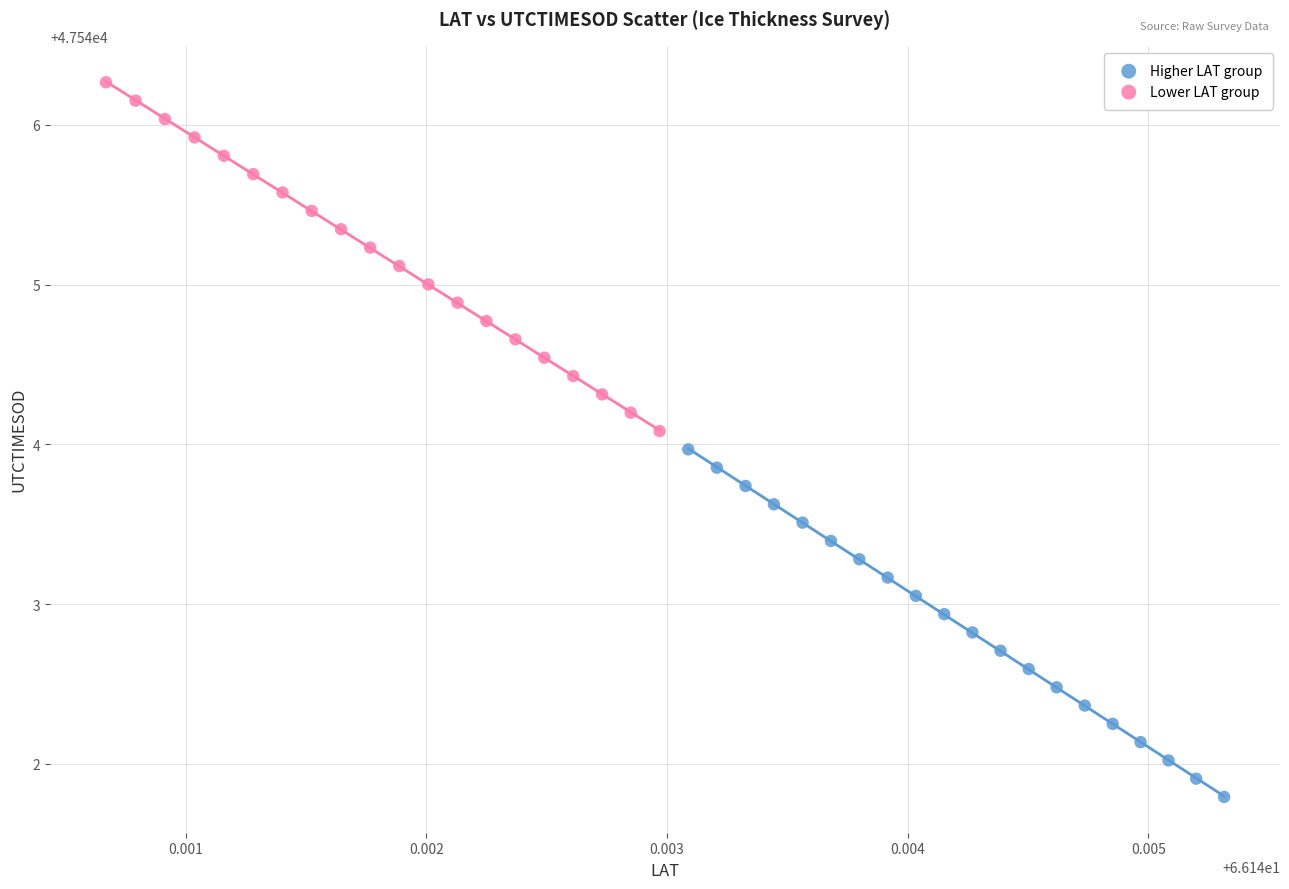

Which series has the widest spread of Y values?

Lower LAT group